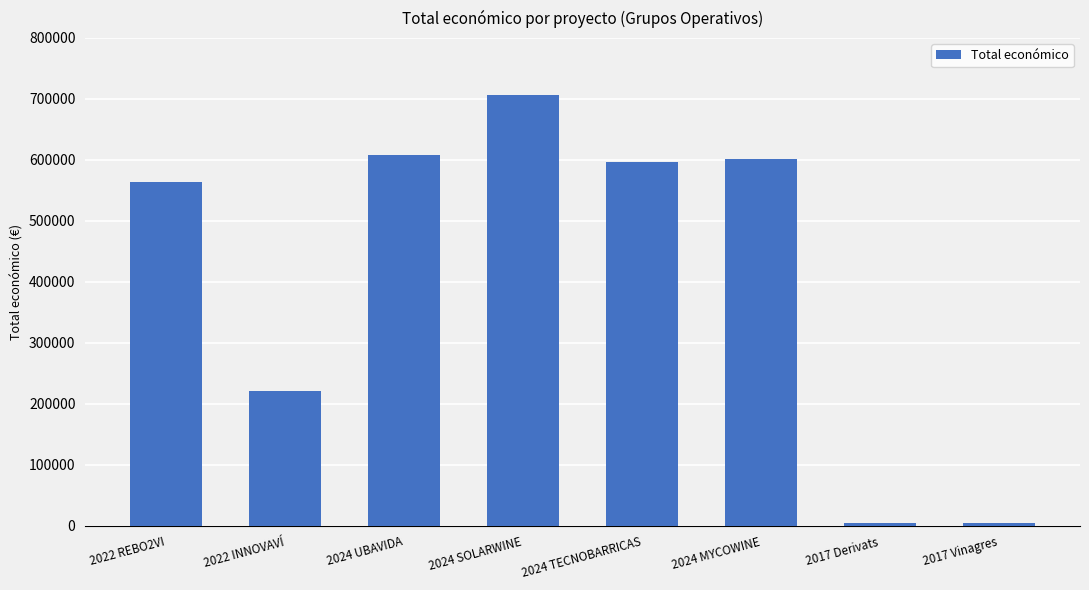

What is the average value?

413299.1